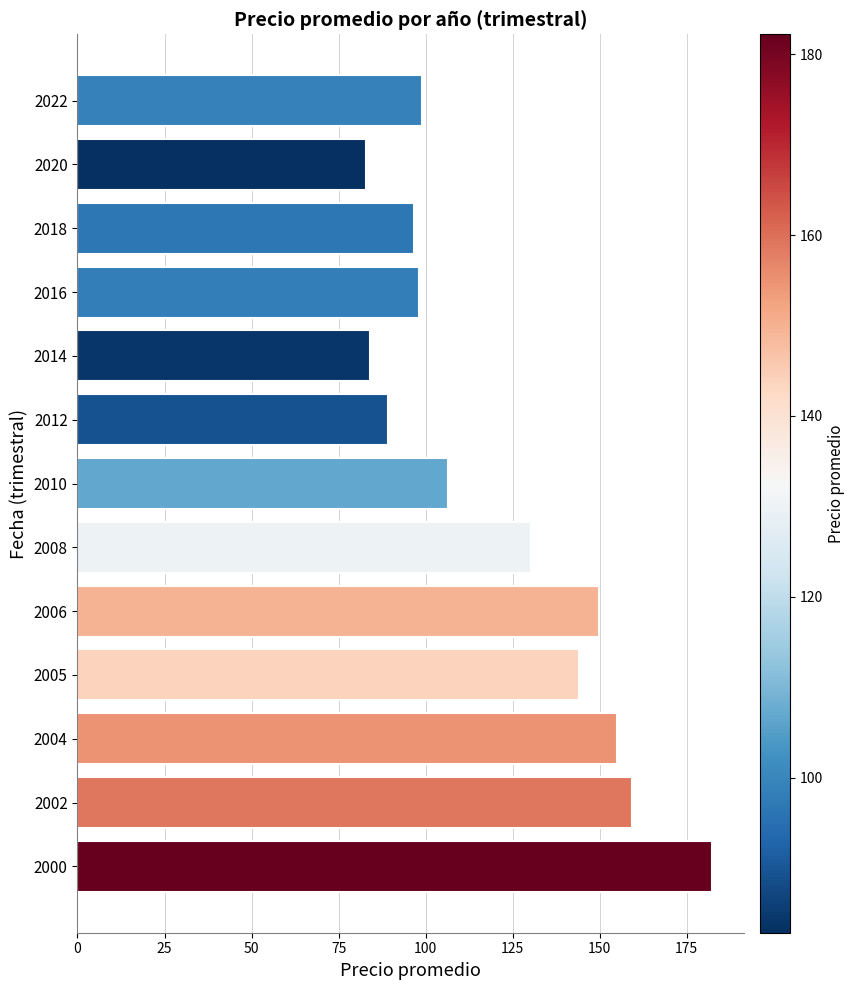

Are the bars grouped side by side (vs. stacked)?

No